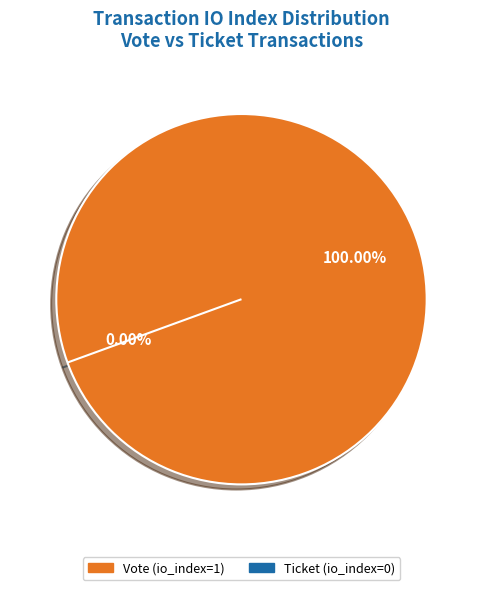

The Vote (io_index=1) slice represents 100% of the pie. True or false?

True